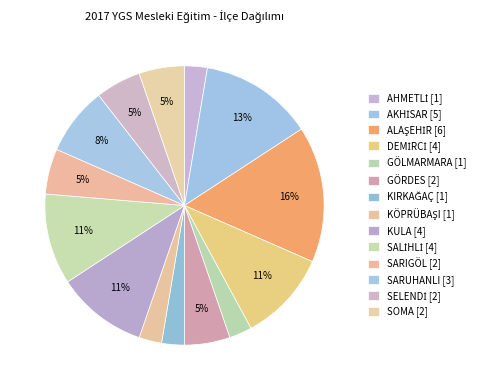

Which has a higher value, GÖLMARMARA or KÖPRÜBAŞI?

GÖLMARMARA